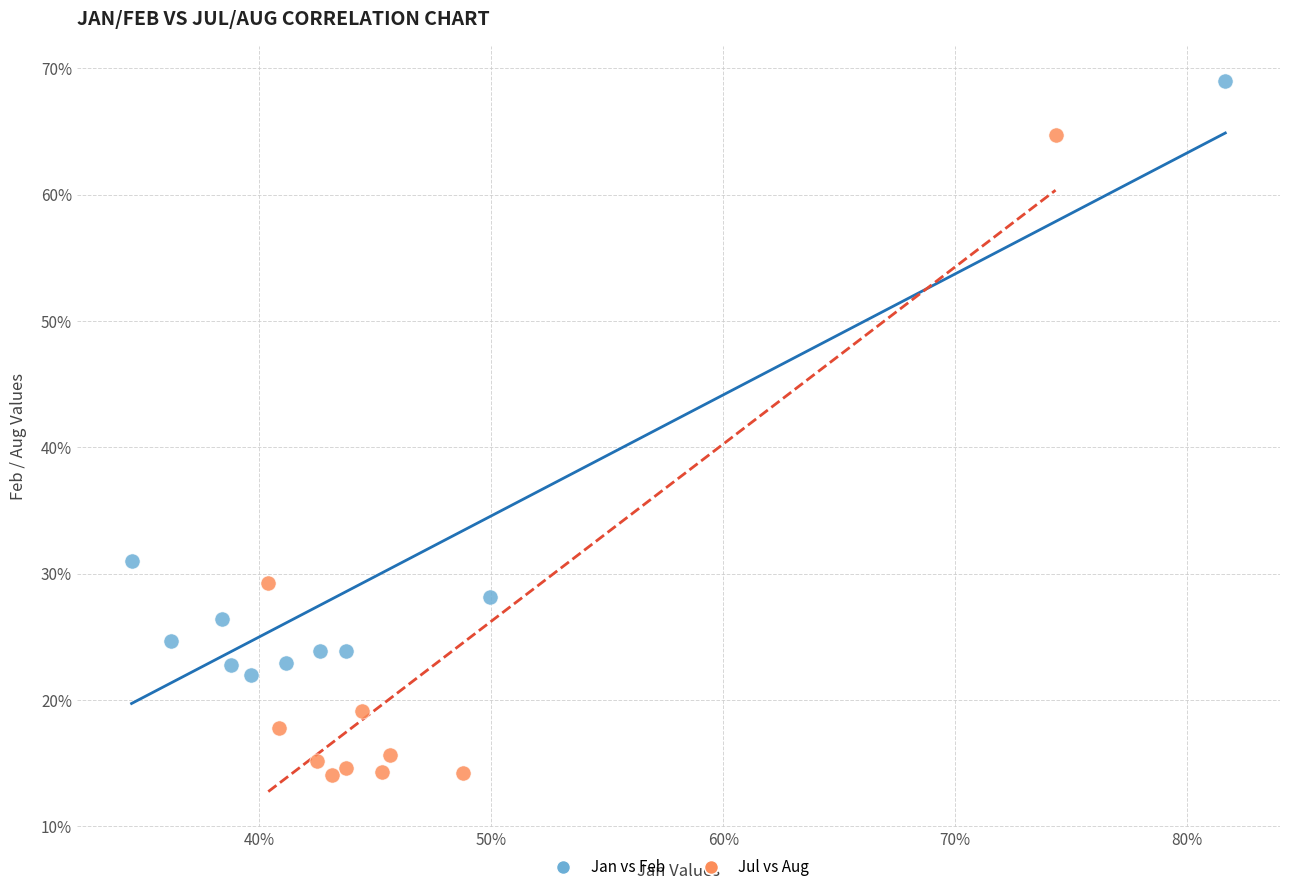

Which series has the largest Y range (max minus min)?

Jul vs Aug